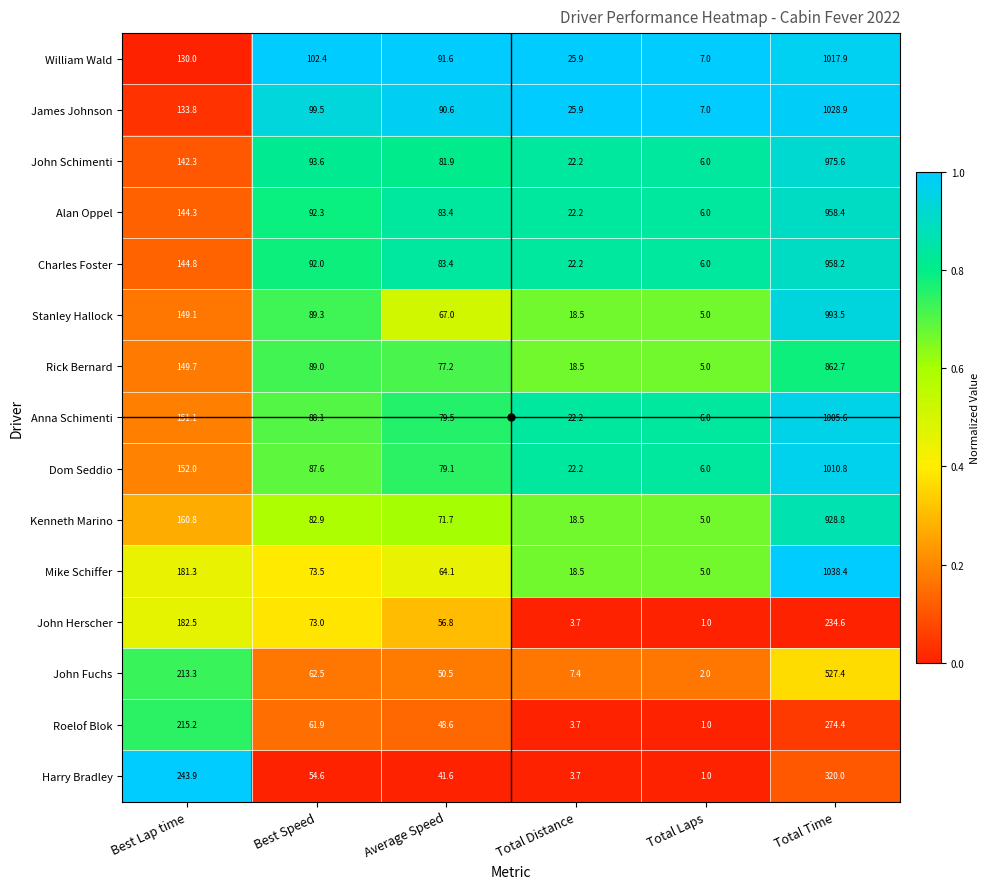

What is the total value across all series at Average Speed?

1067.0